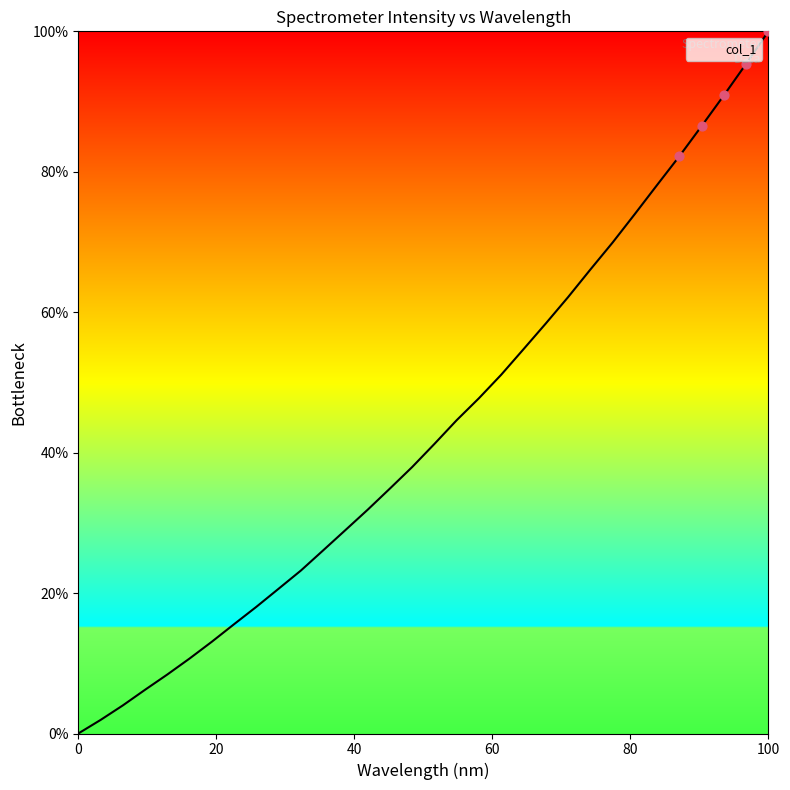

What is the maximum value shown in the chart?

100.0